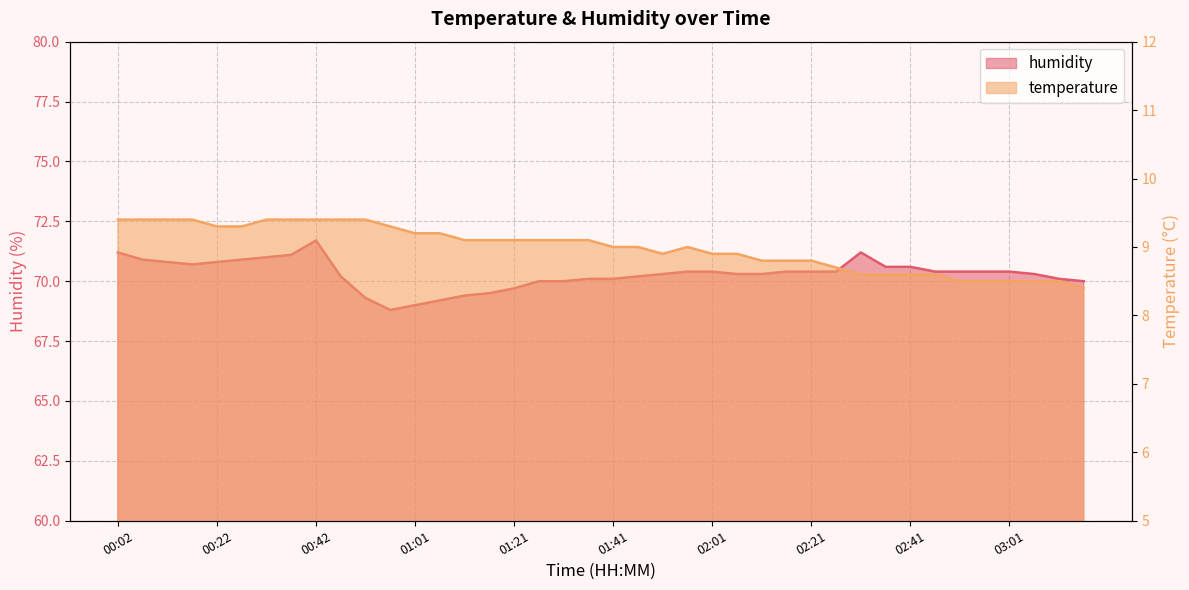

The temperature series shows 9.1 at 01:16. True or false?

True